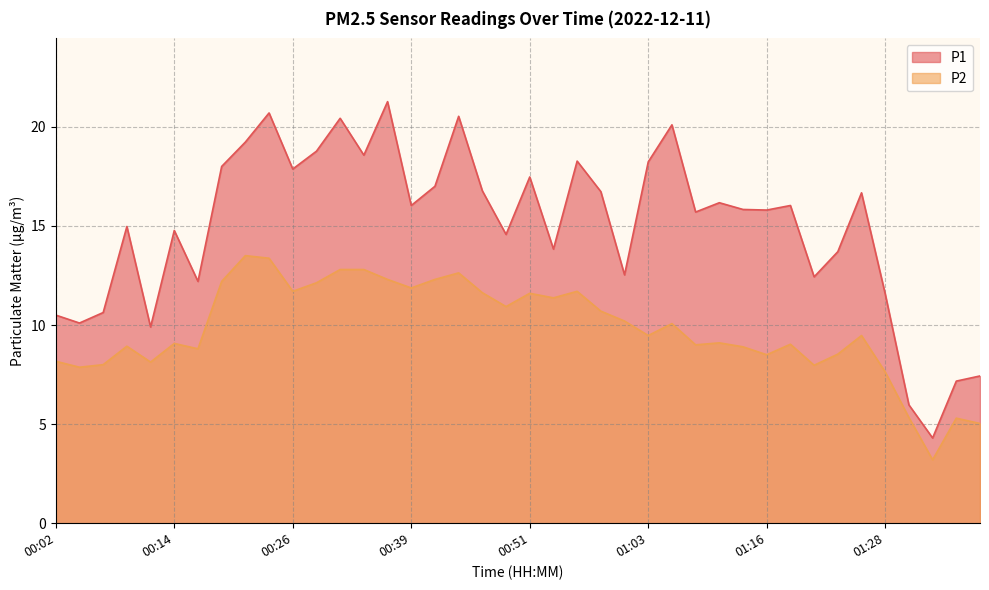

Between 00:17 and 01:18, which is larger?

01:18